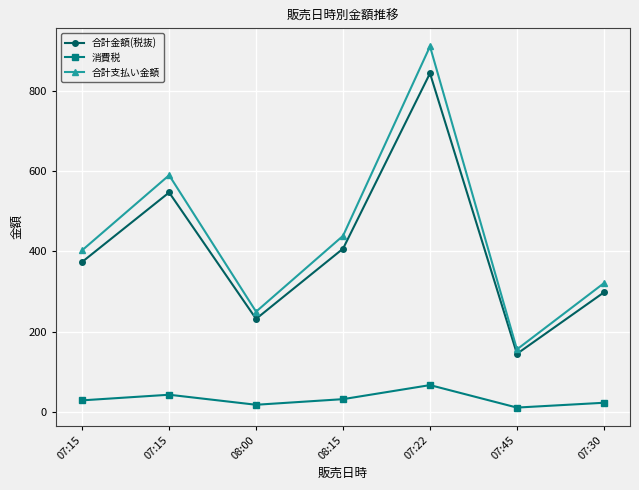

Reading left to right, extract all data points from this chart.

合計金額(税抜): 07:15=374	07:15=547	08:00=232	08:15=407	07:22=844	07:45=145	07:30=298
消費税: 07:15=29	07:15=43	08:00=18	08:15=32	07:22=67	07:45=11	07:30=23
合計支払い金額: 07:15=403	07:15=590	08:00=250	08:15=439	07:22=911	07:45=156	07:30=321